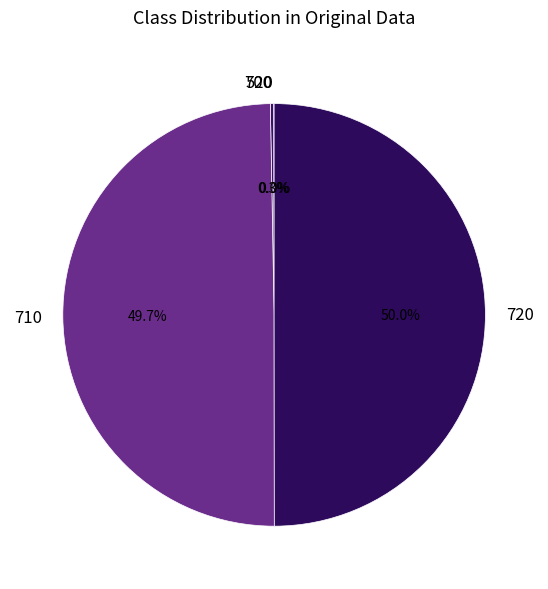

Does 710 represent more than half of the total?

No